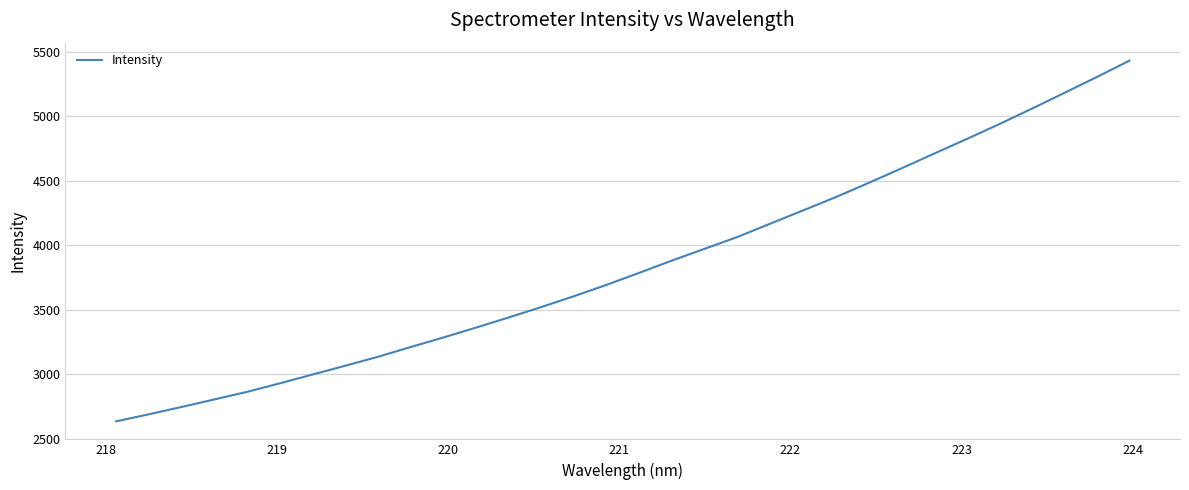

What is the smallest value displayed?

2633.4